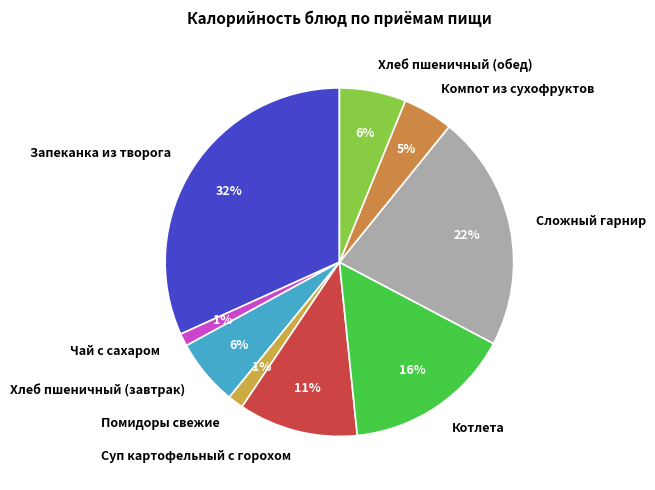

Do Котлета and Запеканка из творога together represent more than half of the pie?

No